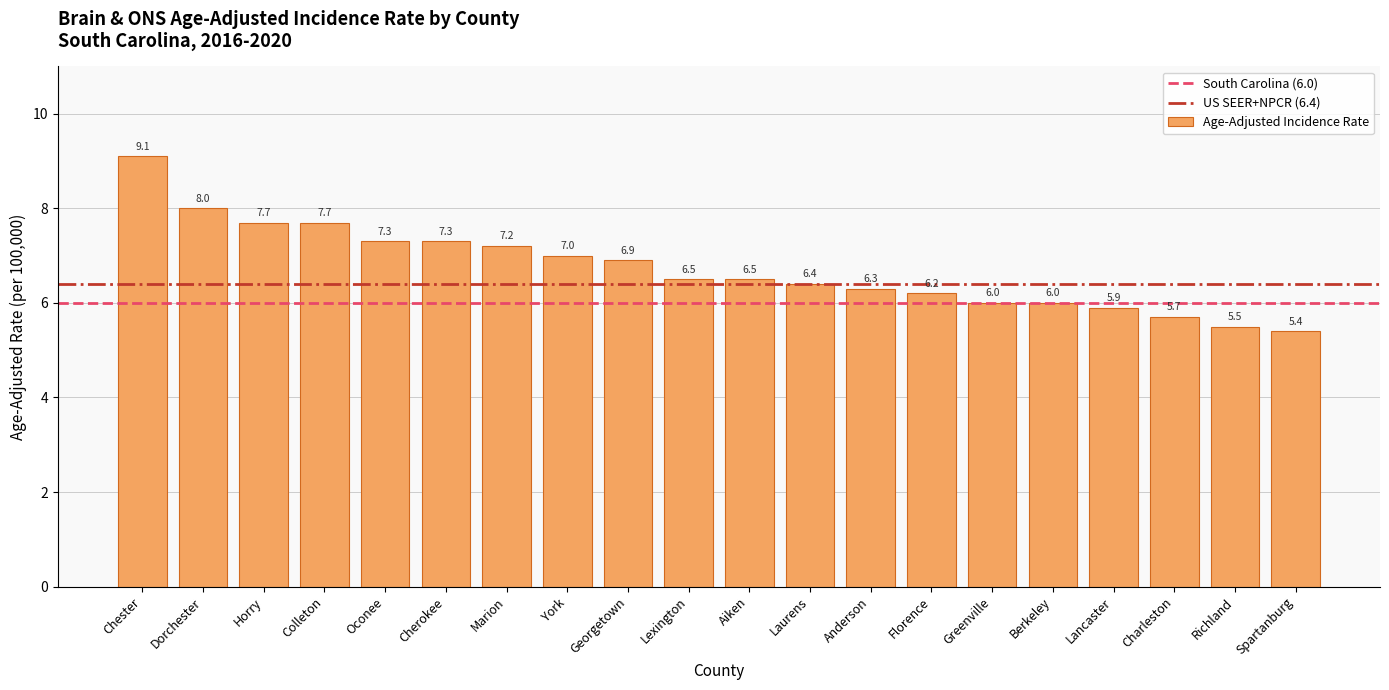

Which category has the lowest value across all series?

Spartanburg